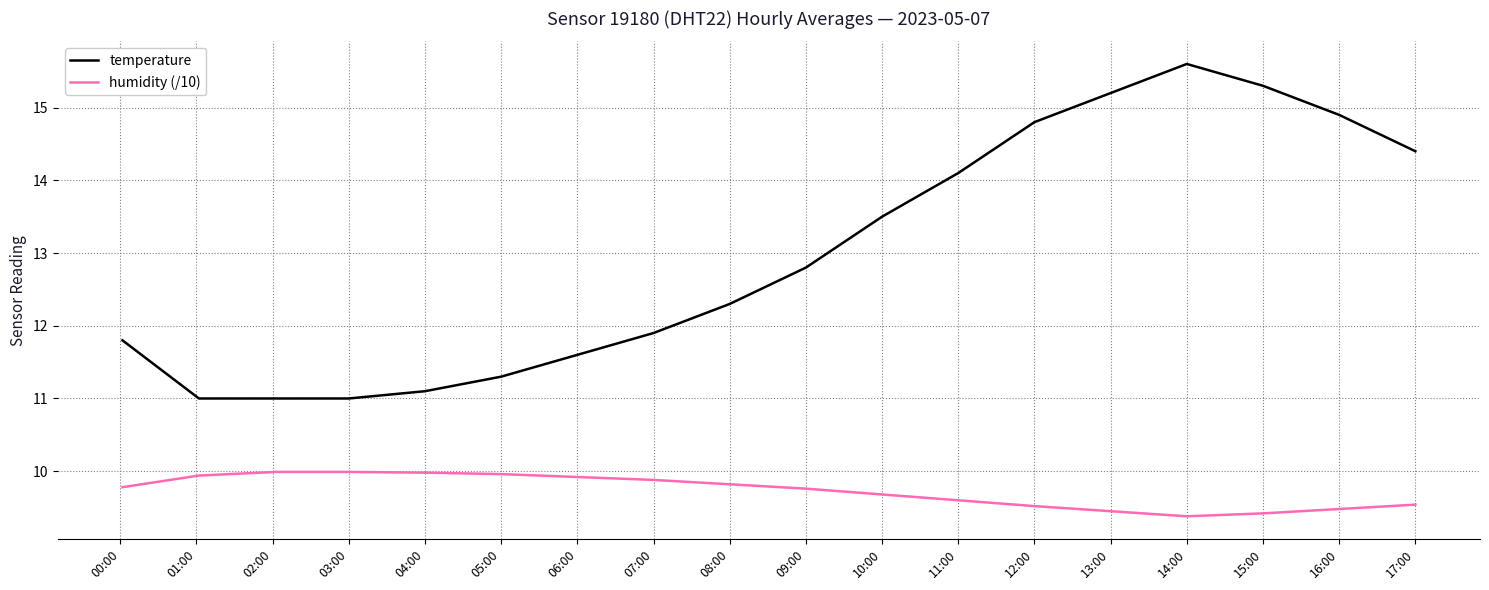

Which series has the largest total across all categories?

temperature